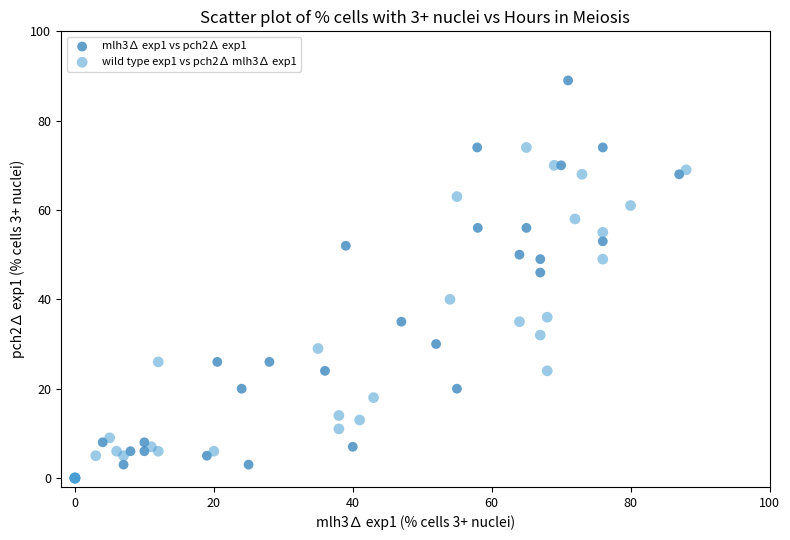

Which series contains the highest Y value?

mlh3∆ exp1 vs pch2∆ exp1